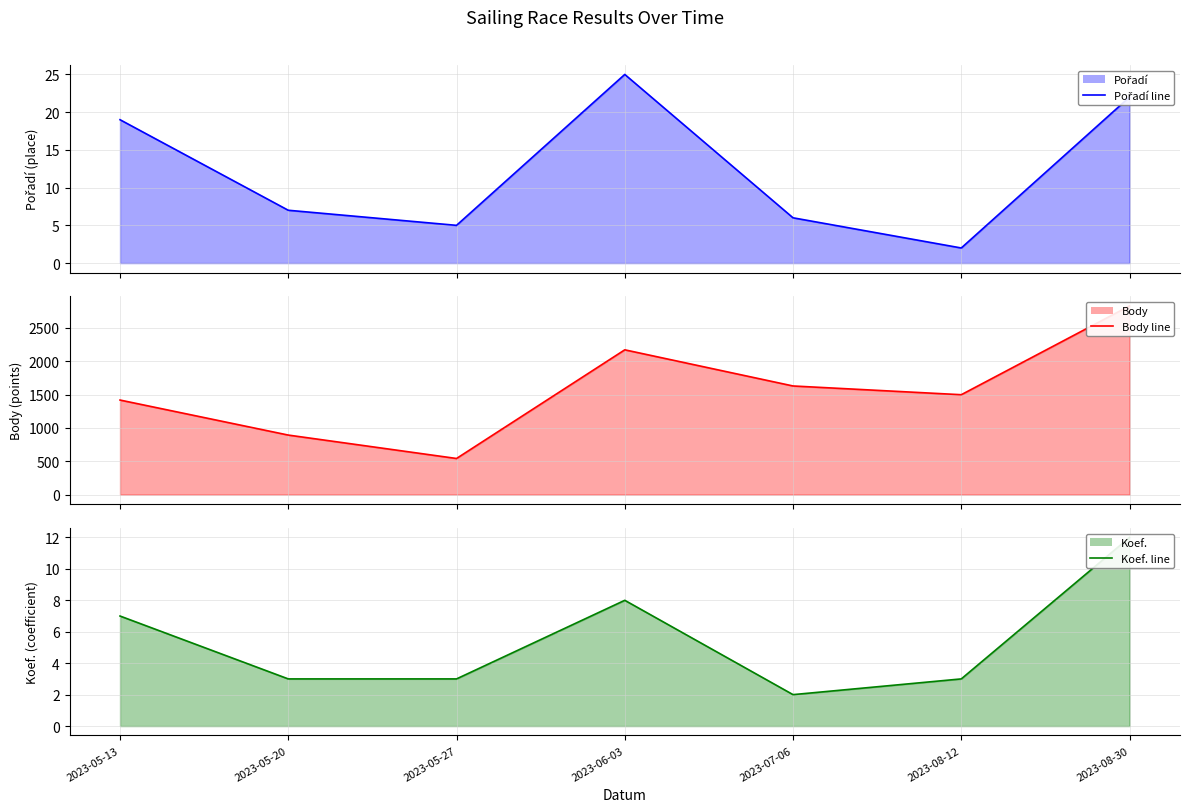

What is the minimum value shown in the chart?

2